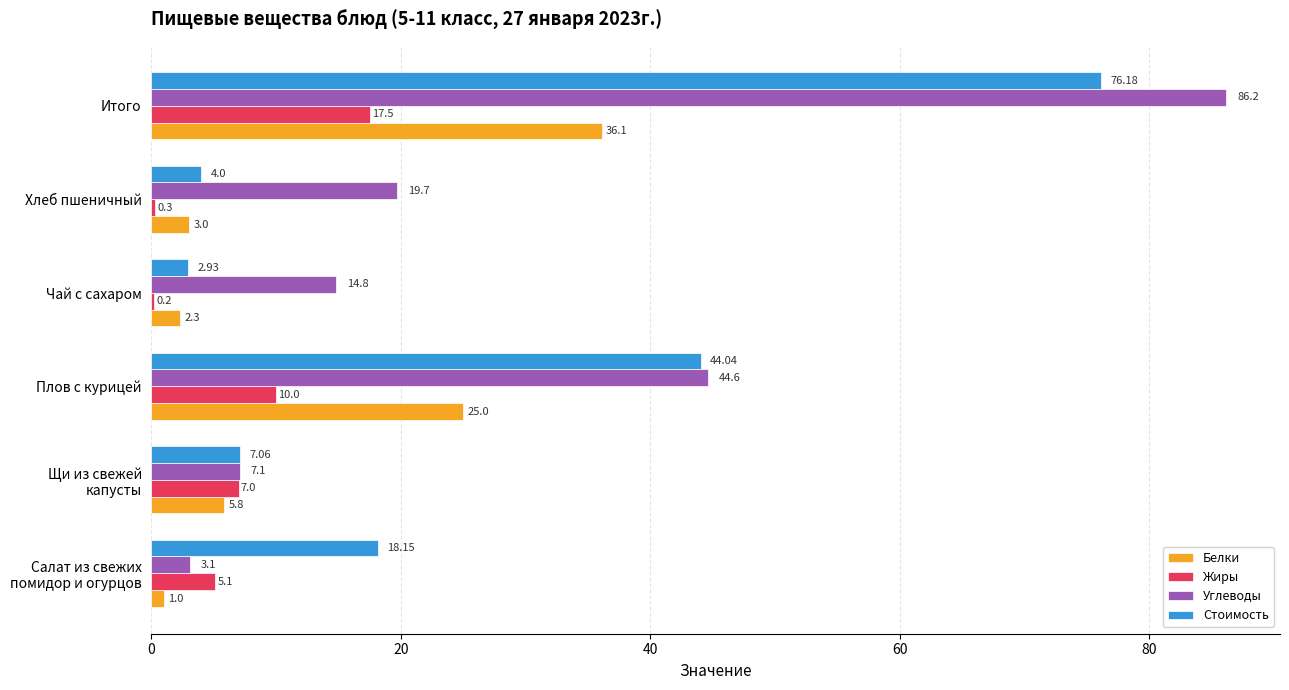

Which series has the widest spread of values?

Углеводы